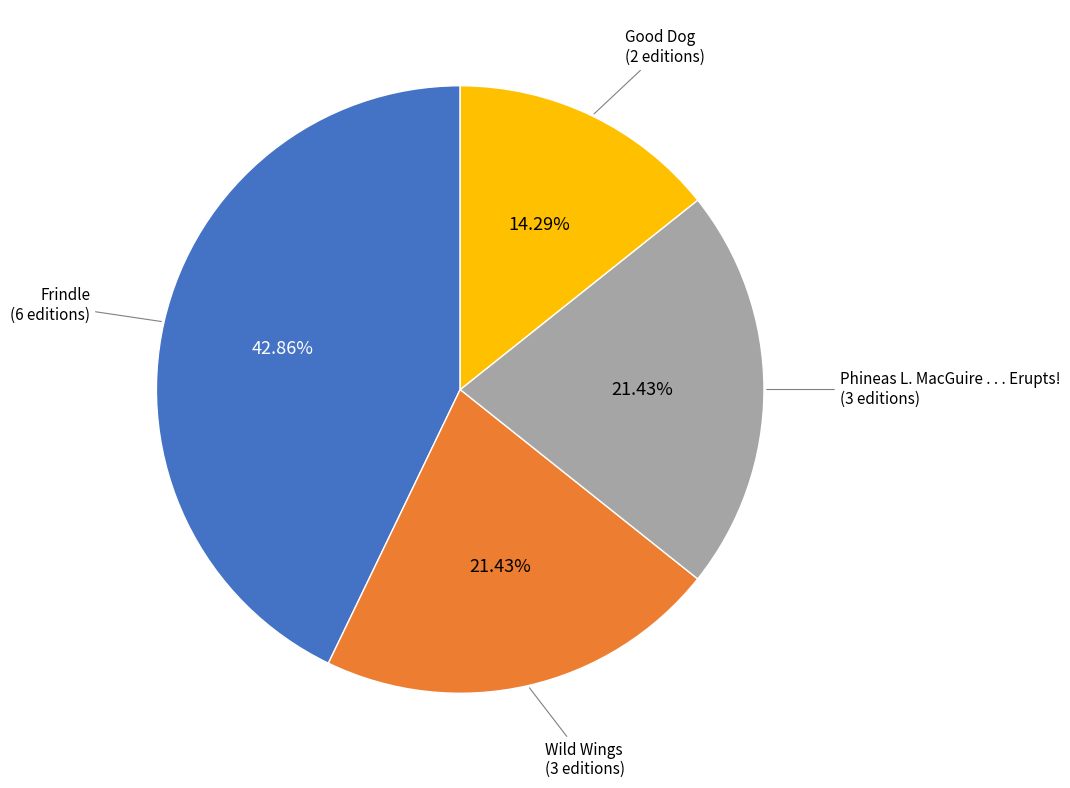

Does any single category account for the majority?

No